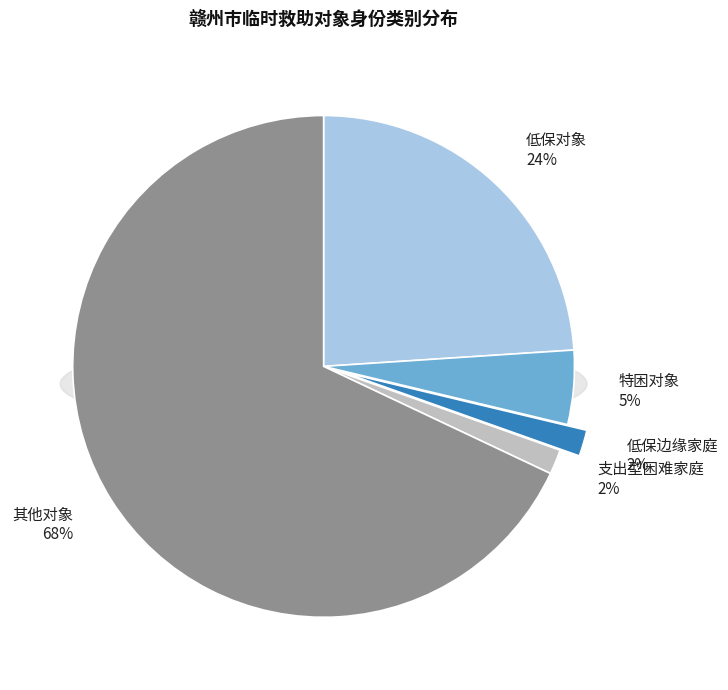

Count the number of slices in the pie.

5